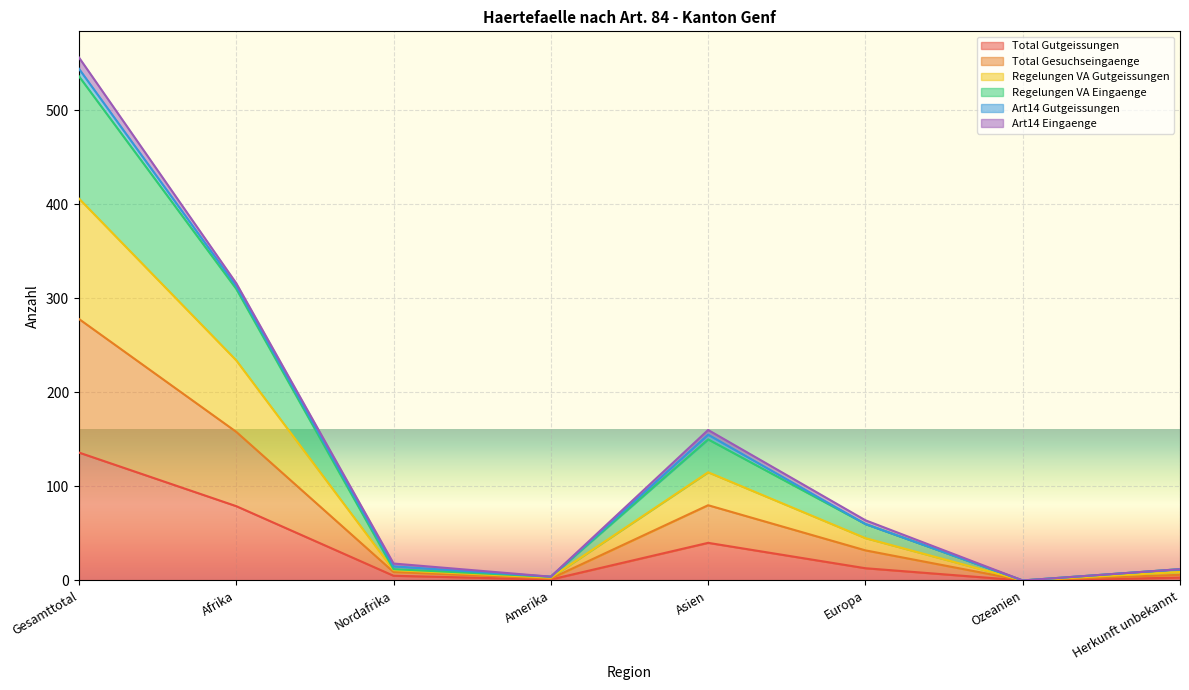

List the labels in order of Total Gutgeissungen value, largest first.

Gesamttotal, Afrika, Asien, Europa, Nordafrika, Herkunft unbekannt, Amerika, Ozeanien